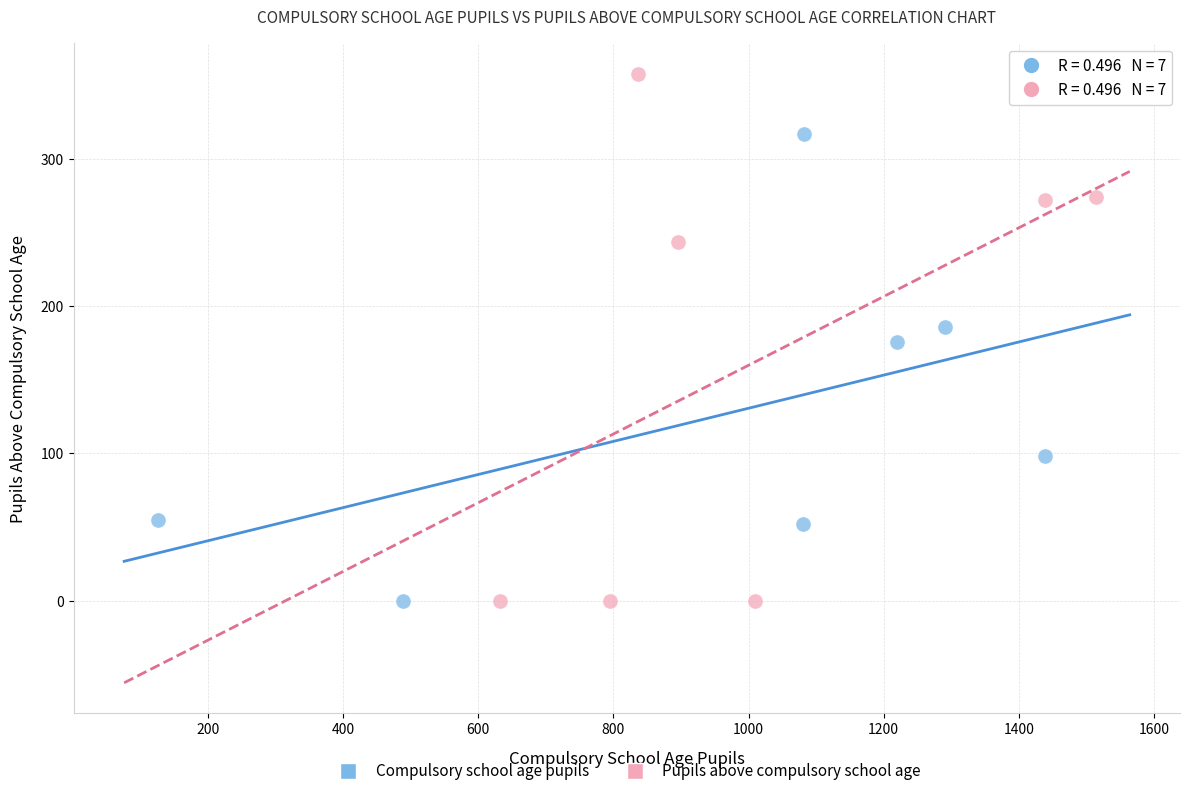

What are all the series names shown in the legend?

Compulsory school age pupils, Pupils above compulsory school age